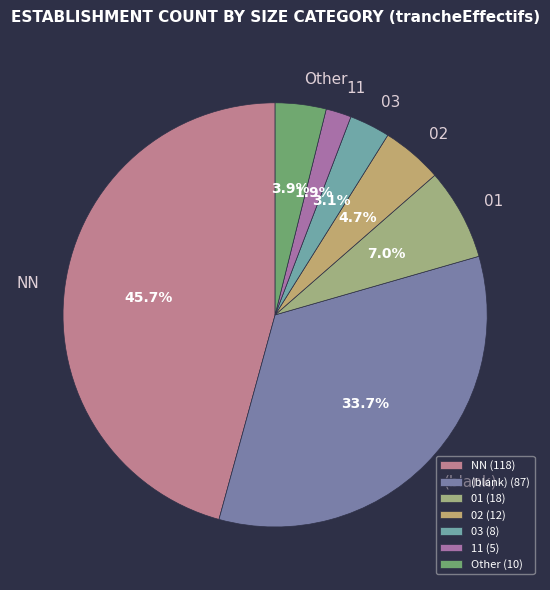

Which has a higher value, 11 or (blank)?

(blank)